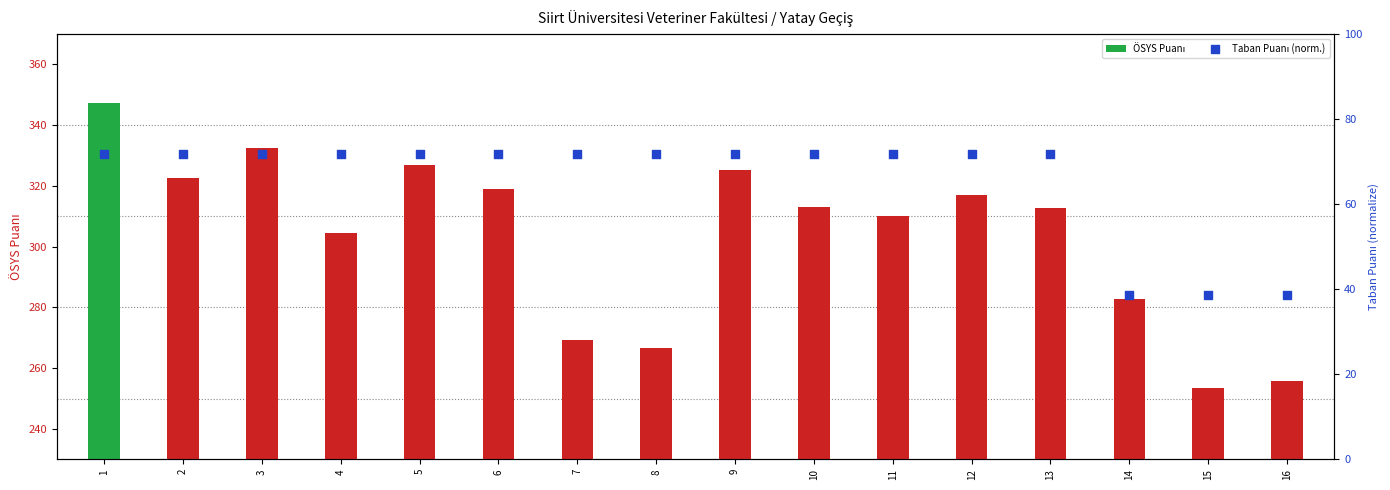

At which category is the sum across all series the highest?

1